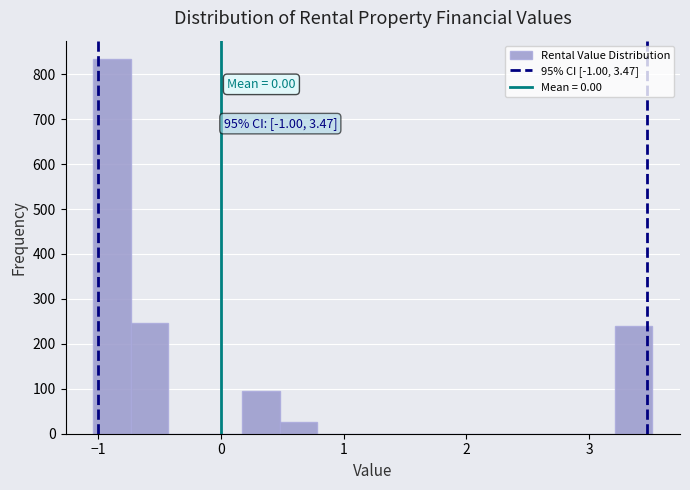

Around what value on the x-axis is the tallest bar? Give the approximate position of its centre, as read against the axis.

-0.9